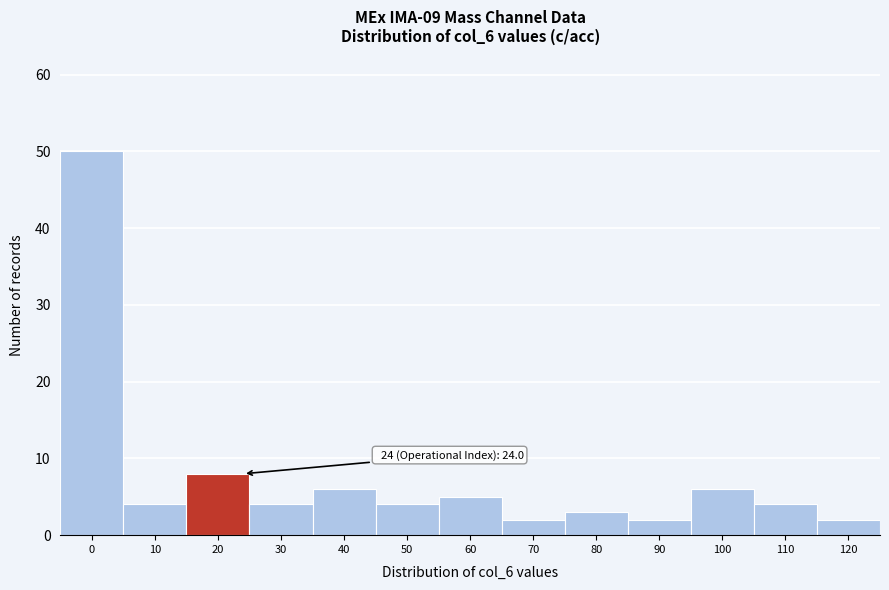

Reading left to right, transcribe all the data shown in this chart.

0=50	10=4	20=8	30=4	40=6	50=4	60=5	70=2	80=3	90=2	100=6	110=4	120=2